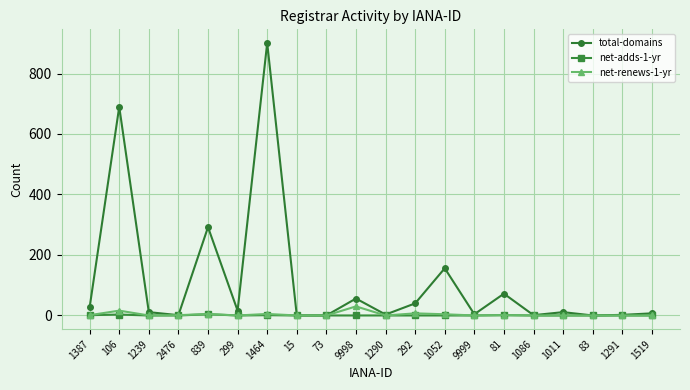

Count the net-adds-1-yr values in the range 0 to 1.

18